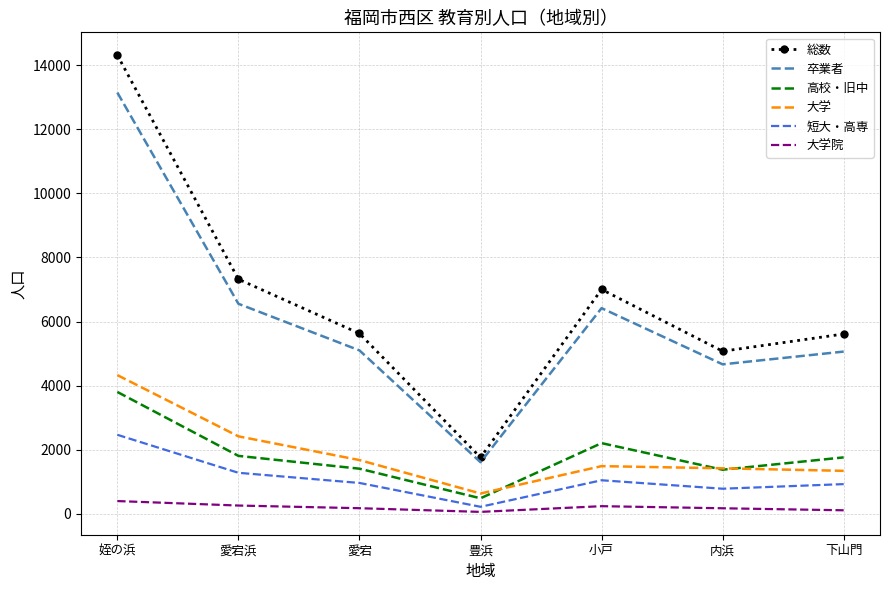

Is it true that 大学 equals 344 at 内浜?

False